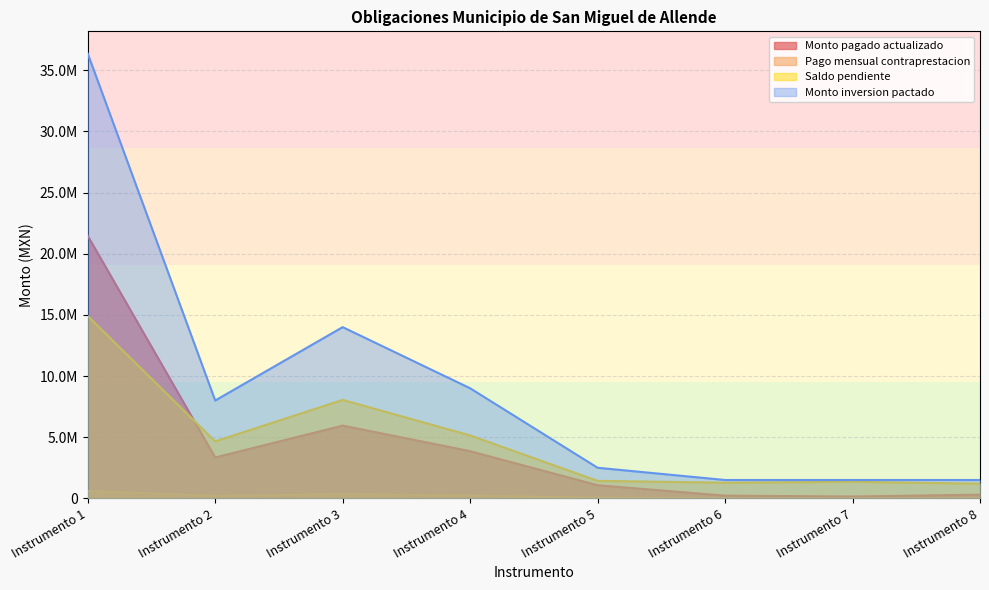

At which label does Pago mensual contraprestacion first exceed 196650?

Instrumento 1